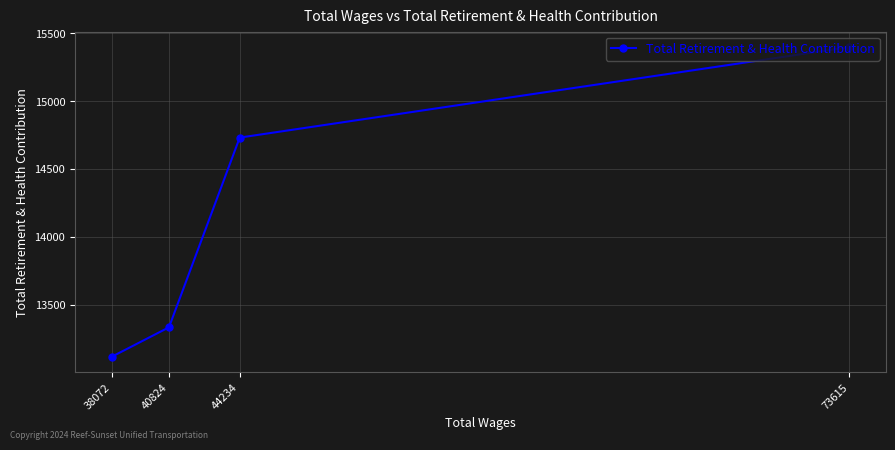

Where does the data first go above 14731?

73615